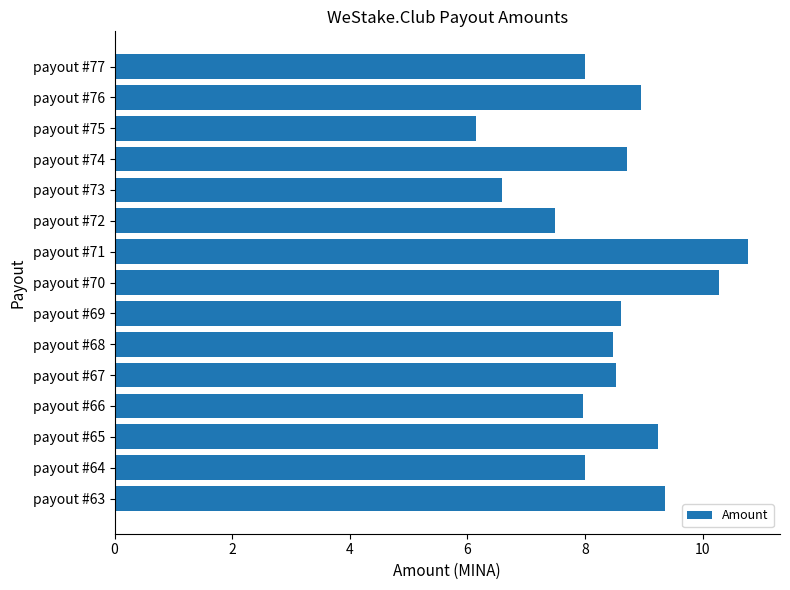

Are the bars grouped side by side (vs. stacked)?

No